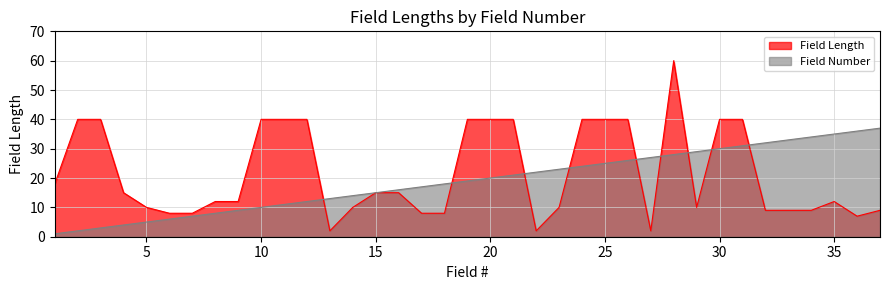

How many data points in Field Length are less than 12?

16